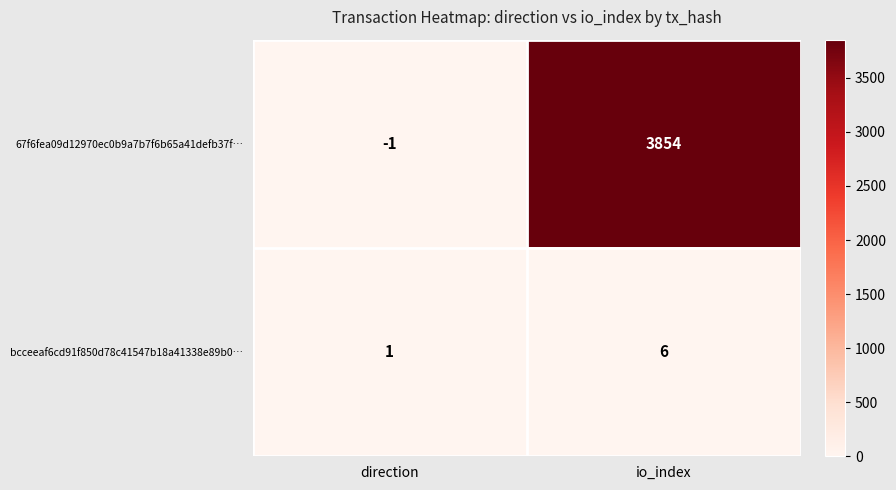

Which category has the lowest value across all series?

direction